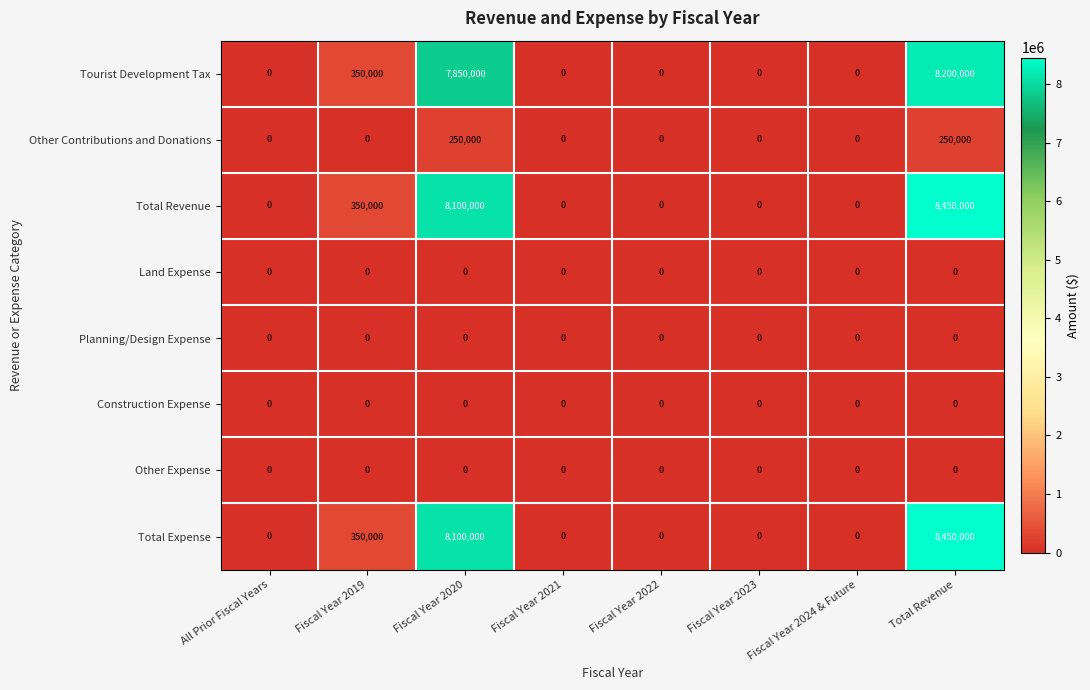

Count the number of data series in this chart.

8